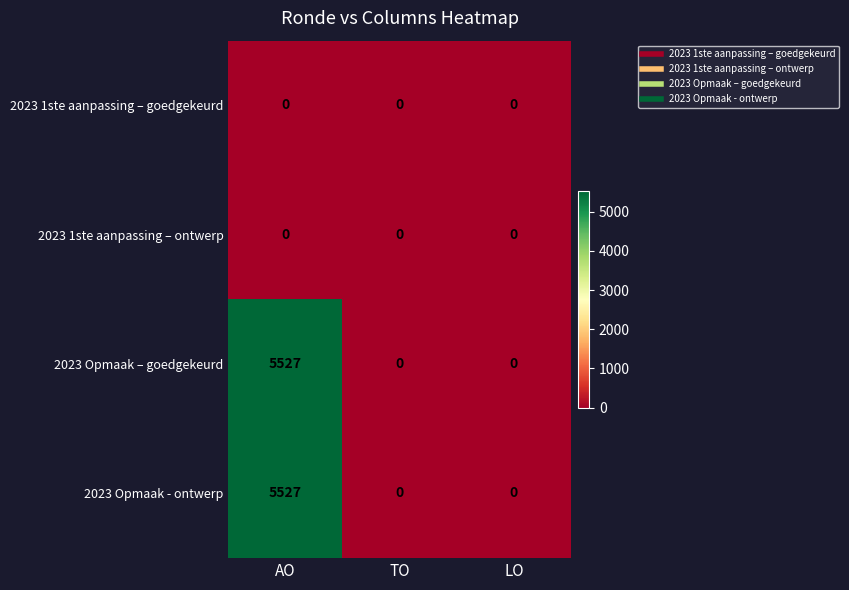

How many categories are shown in the chart?

3